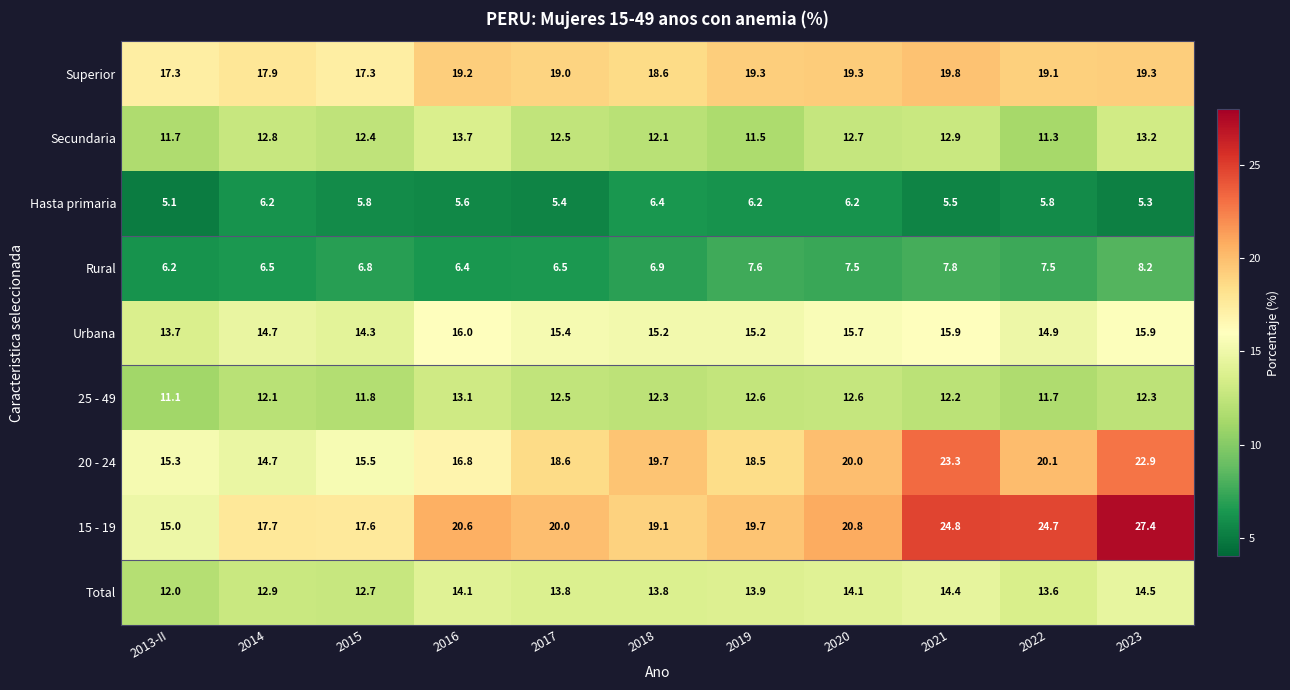

What is the difference between the second highest and second lowest values in the 15 - 19 series?

7.2